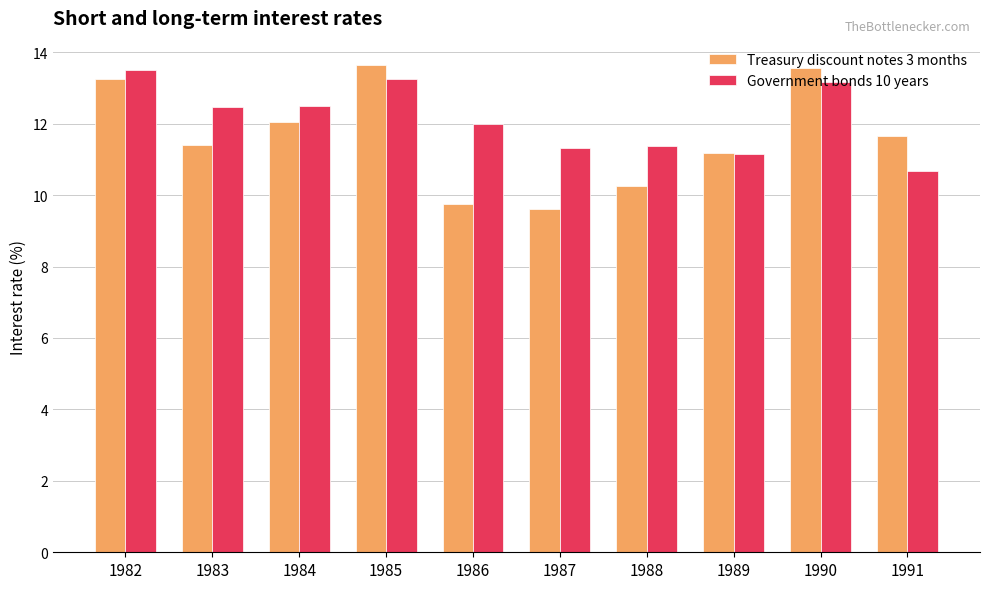

Rank the series by their average value, from lowest to highest.

Treasury discount notes 3 months, Government bonds 10 years